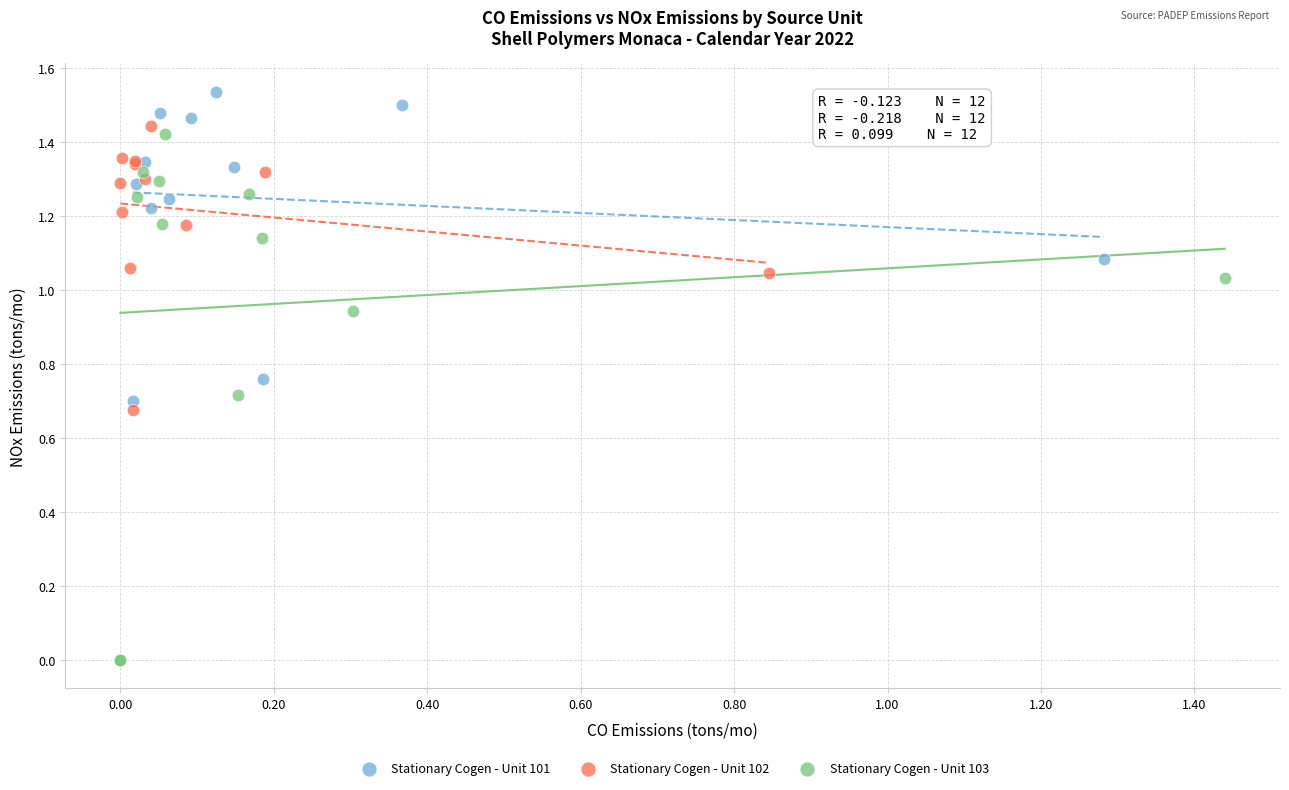

Which series reaches the minimum Y coordinate?

Stationary Cogen - Unit 103